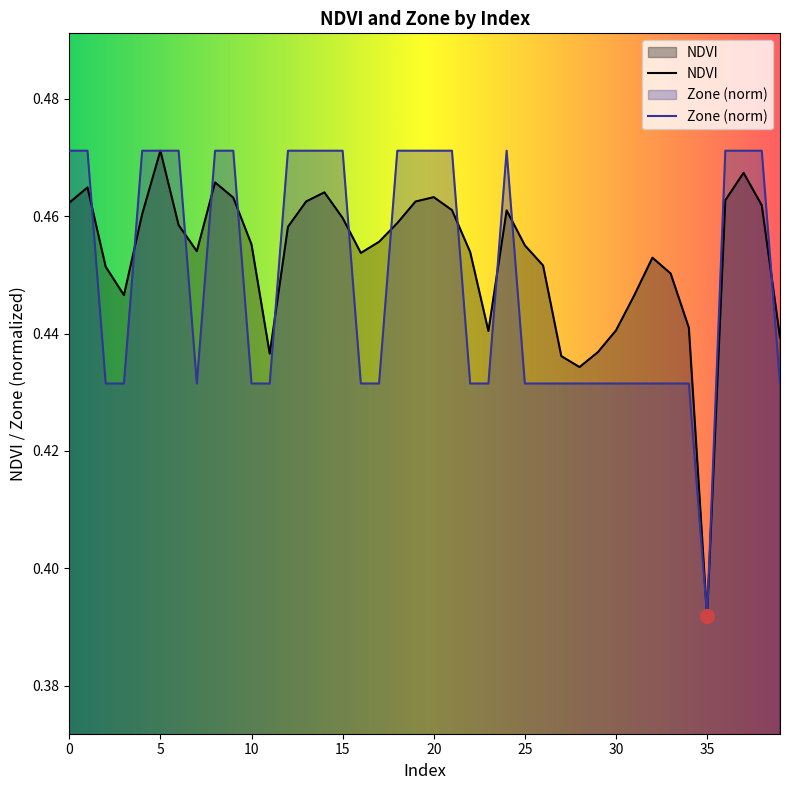

How many lines are shown in the chart?

2